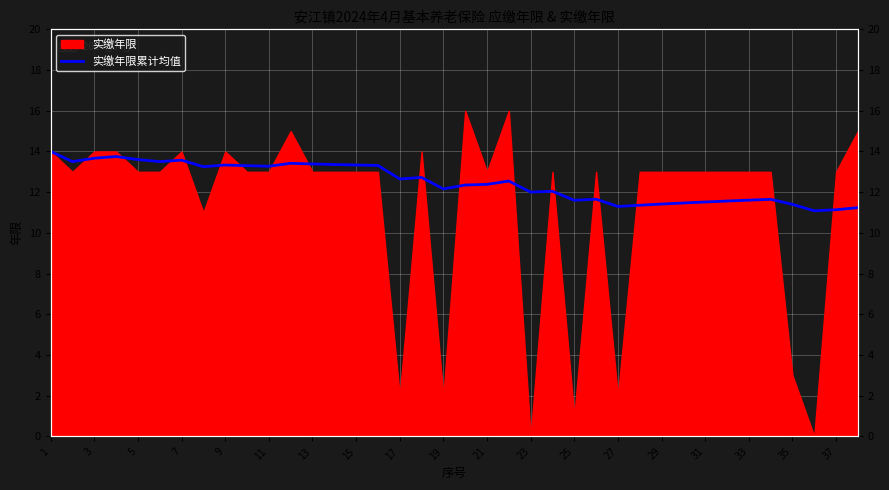

What is the sum of all values?

474.4